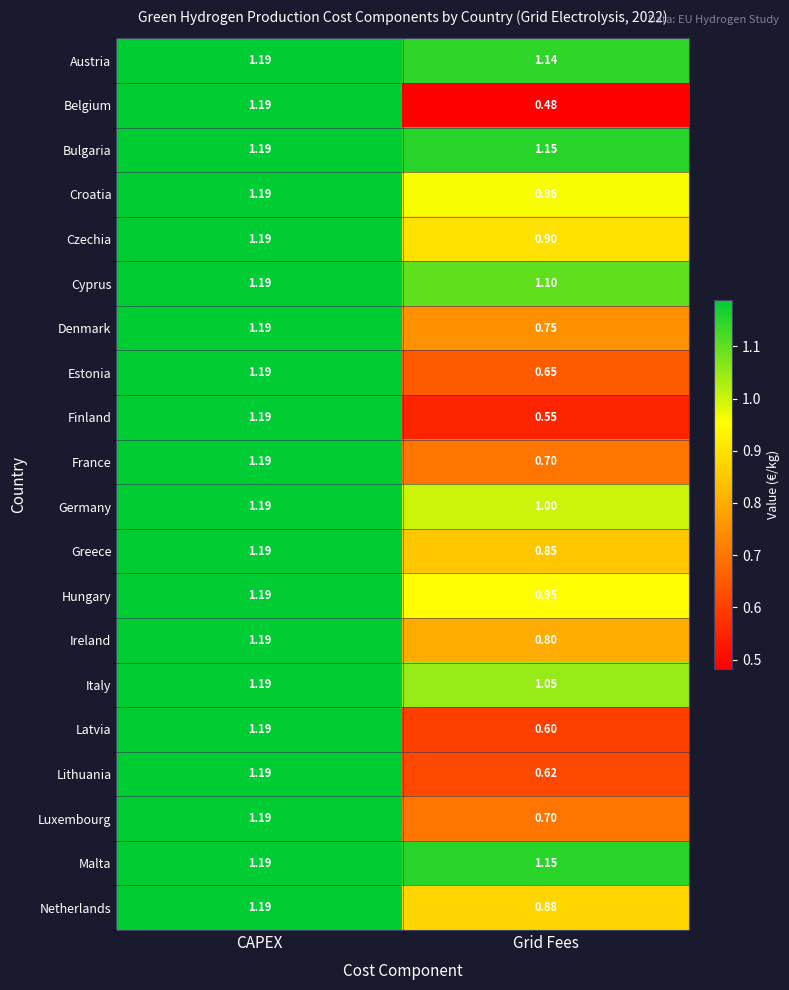

Count the number of data series in this chart.

20